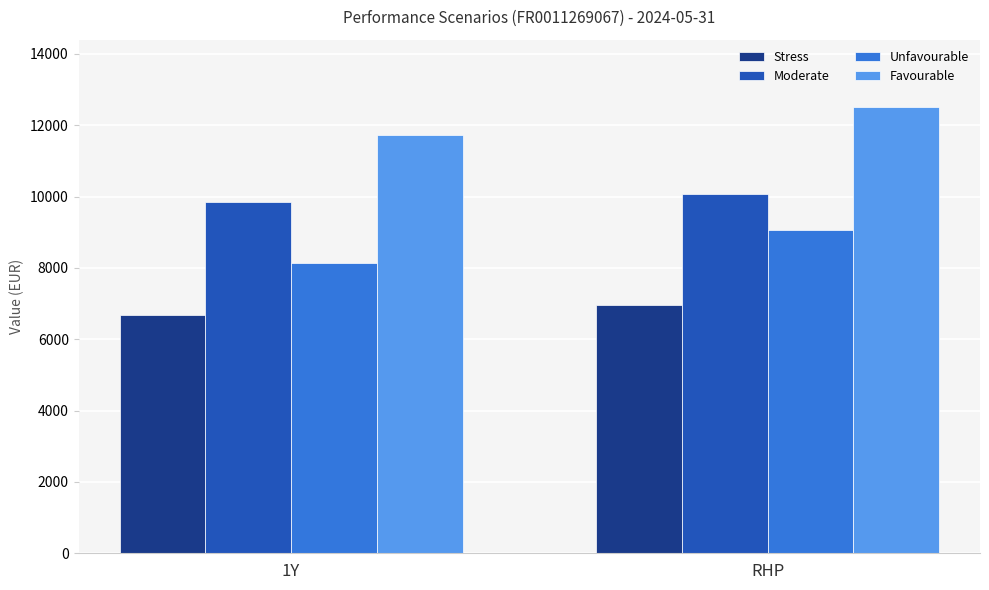

Rank the categories by Favourable value from highest to lowest.

RHP, 1Y